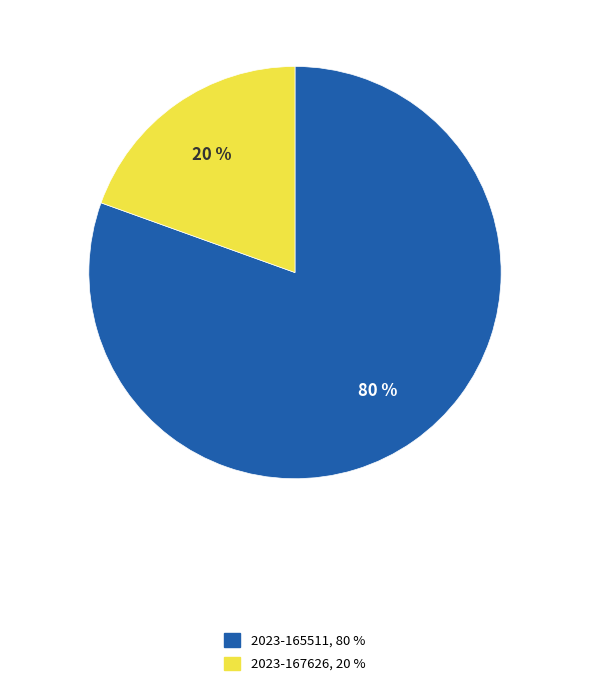

Do 2023-167626 and 2023-165511 together represent more than half of the pie?

Yes